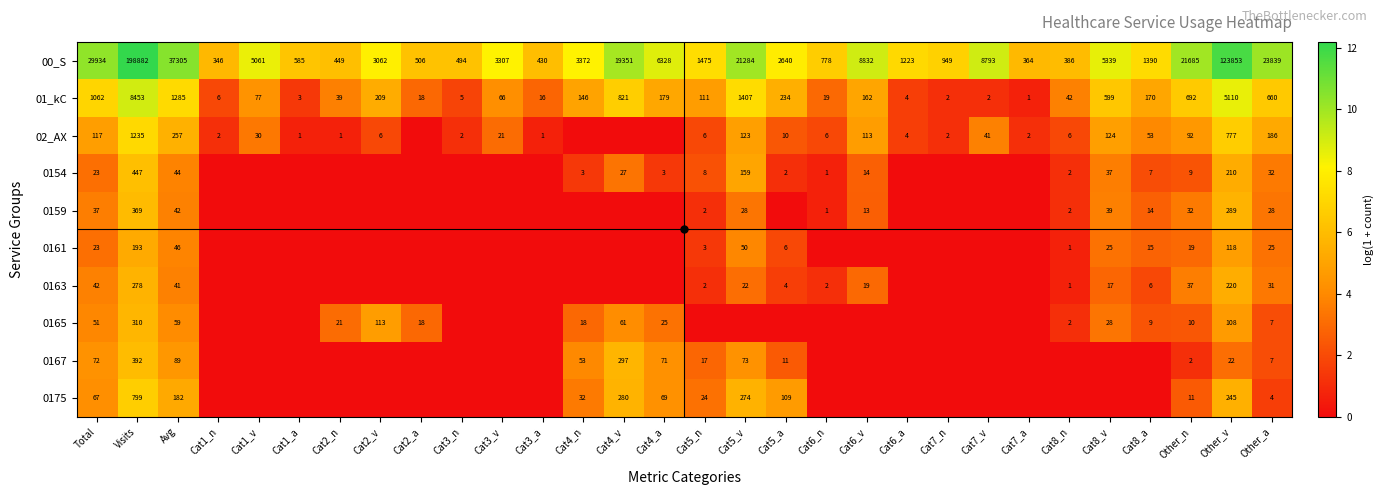

The value of 0154 at Cat3_n is 0.0. True or false?

True